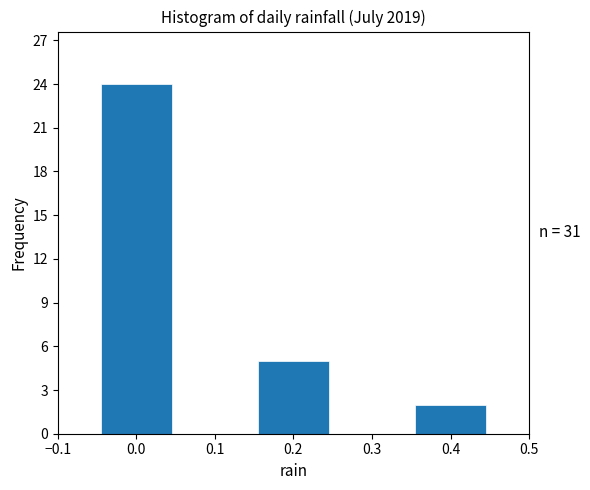

Which range on the x-axis has the tallest bar?

-0.05 to 0.05